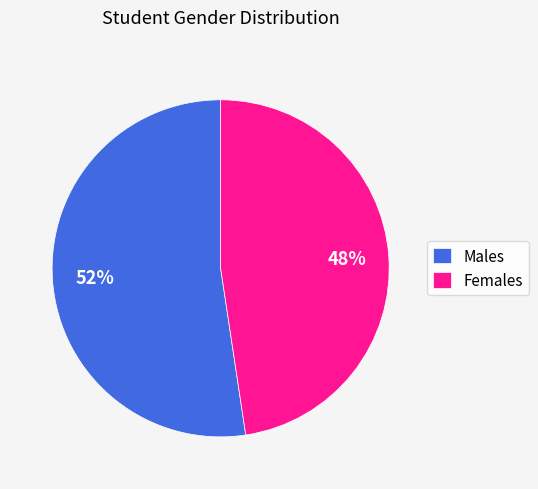

Is it true that Males is 43% of the pie?

False